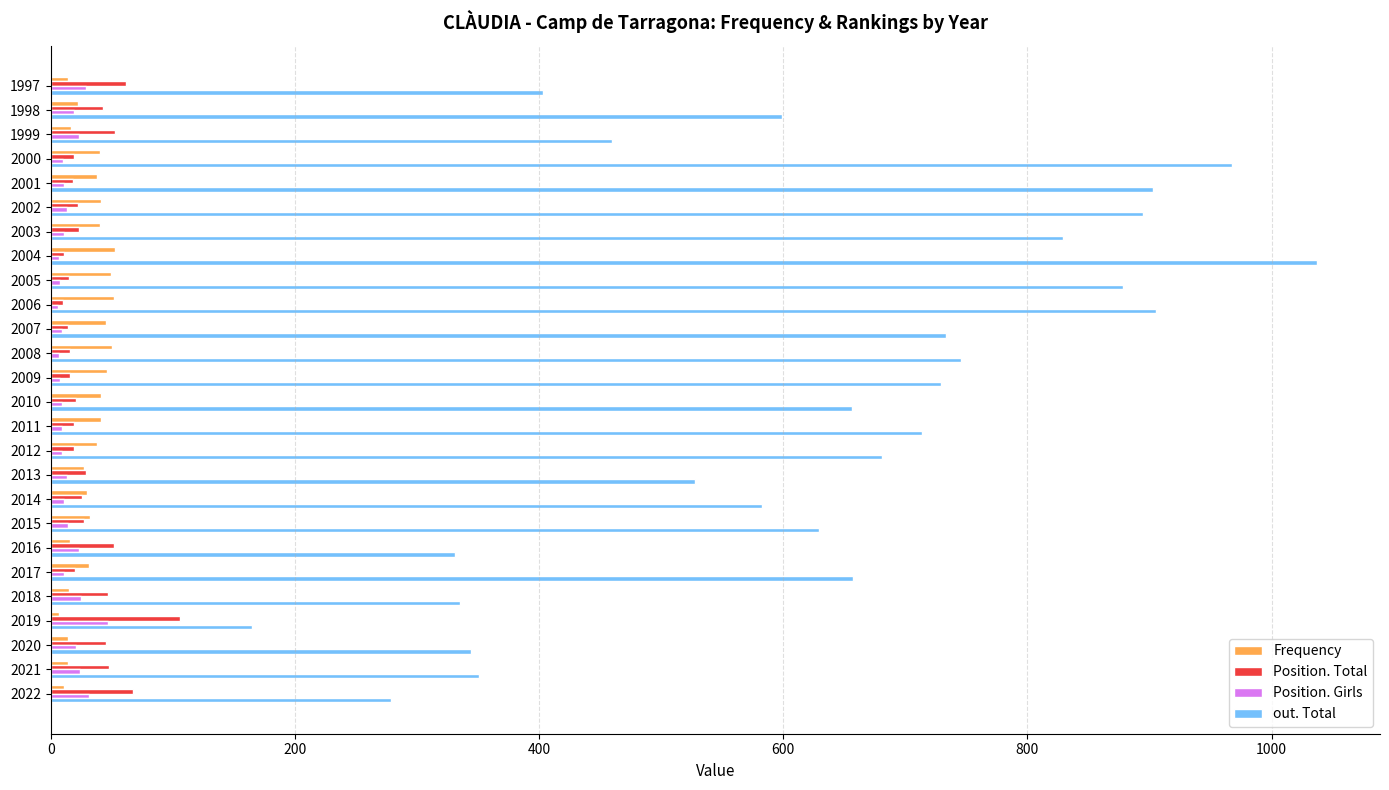

At how many categories does at least one series exceed 511?

18